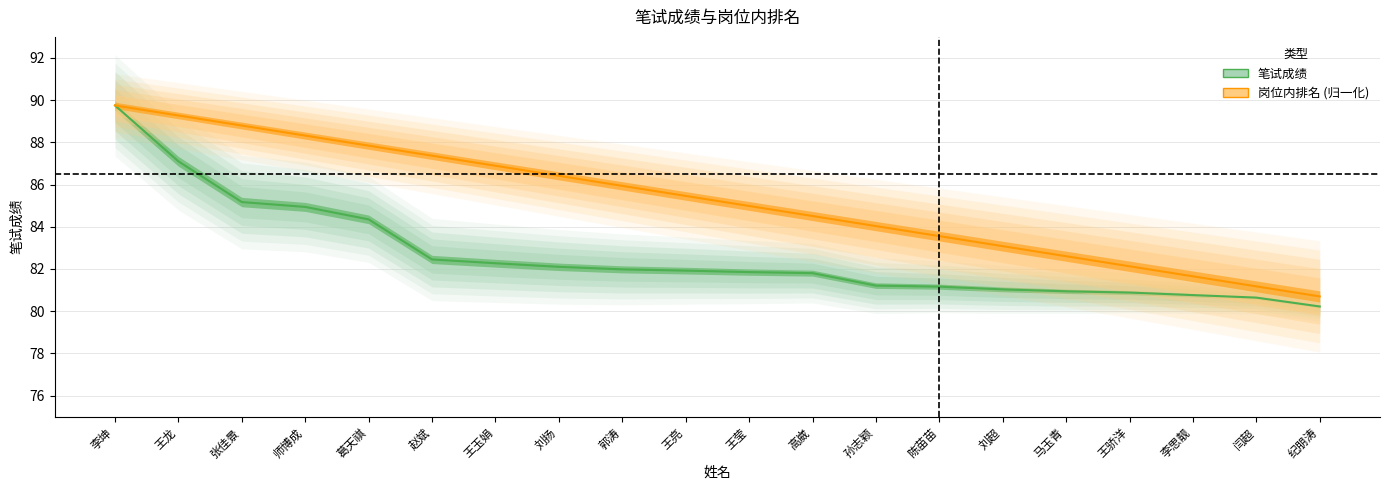

True or false: 岗位内排名 has a value of 151.5 at 葛天祺.

False